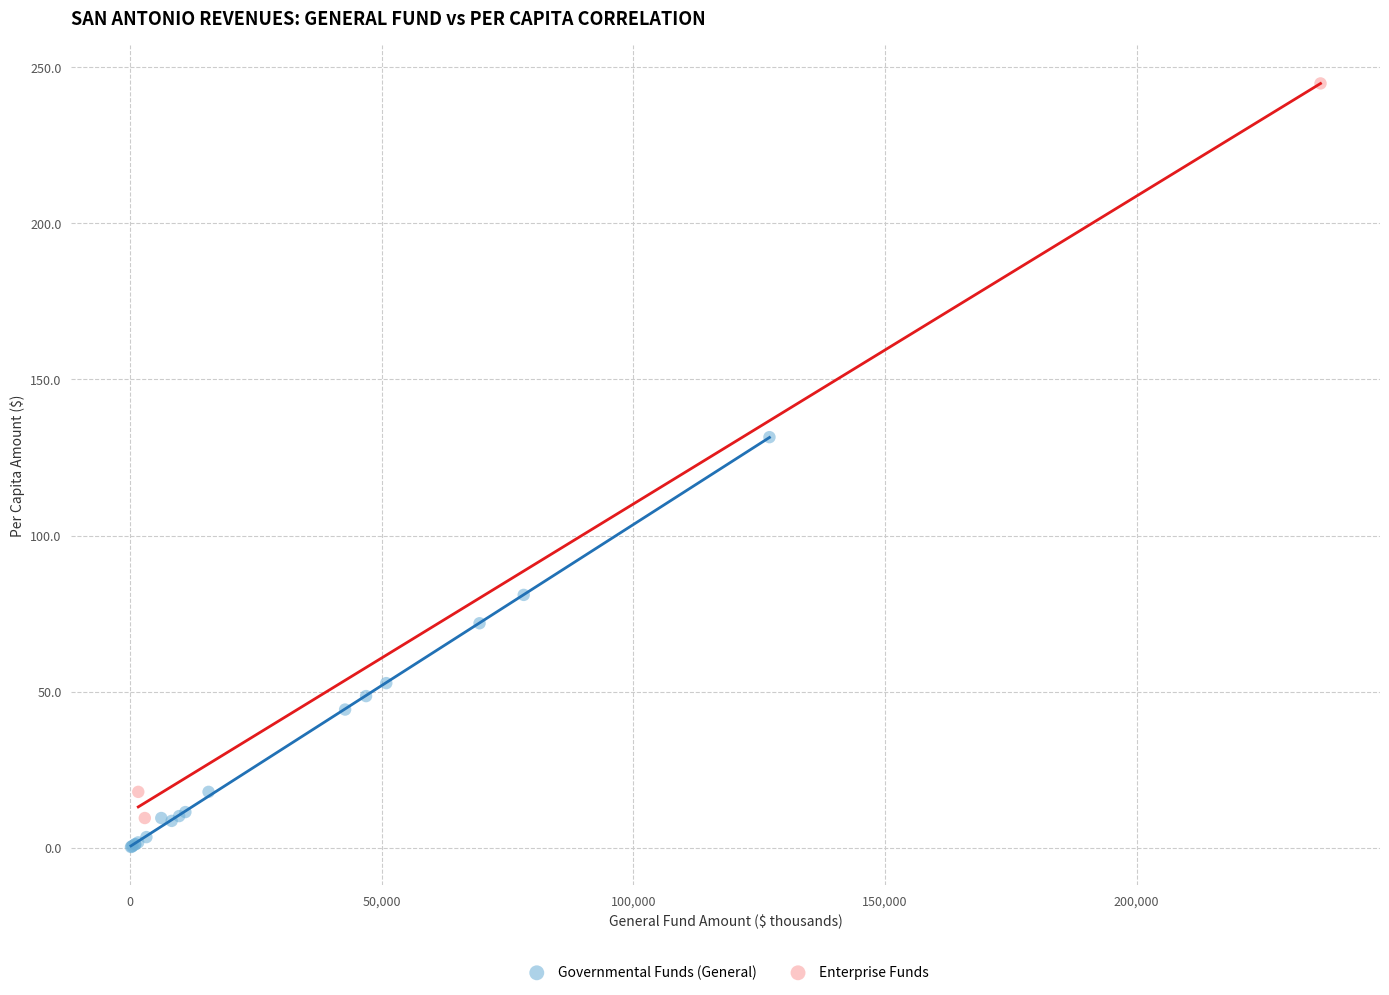

Which series contains the lowest Y value?

Governmental Funds (General)